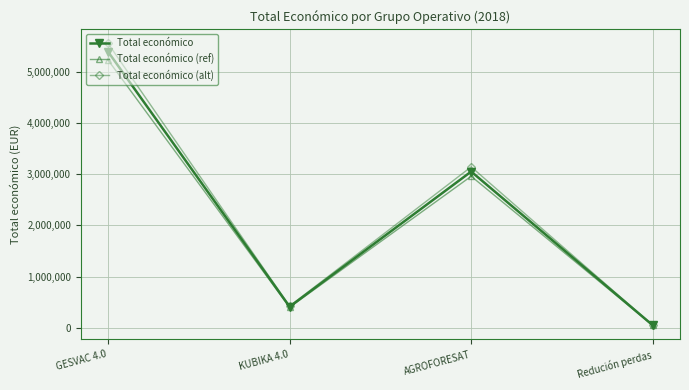

What are all the series names shown in the legend?

Total económico, Total económico (ref), Total económico (alt)